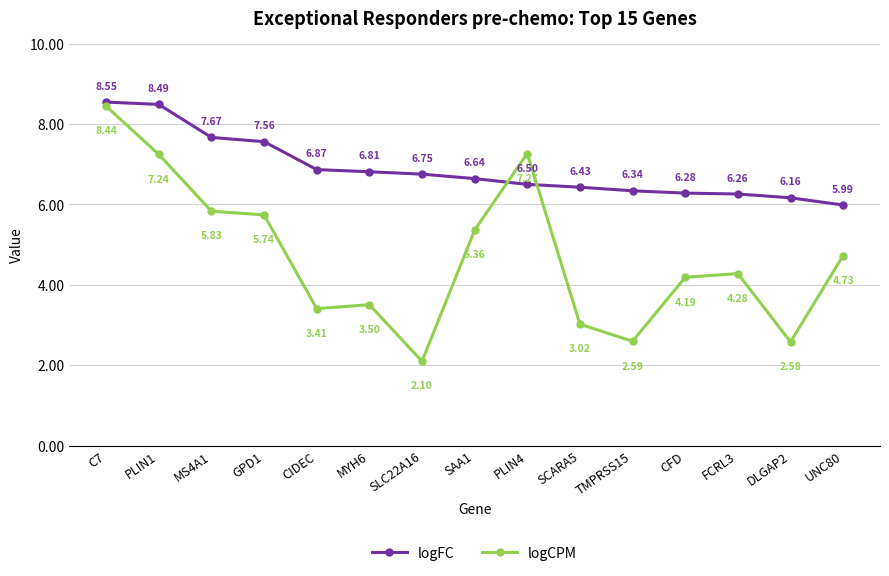

Which label corresponds to the largest value in the chart?

C7